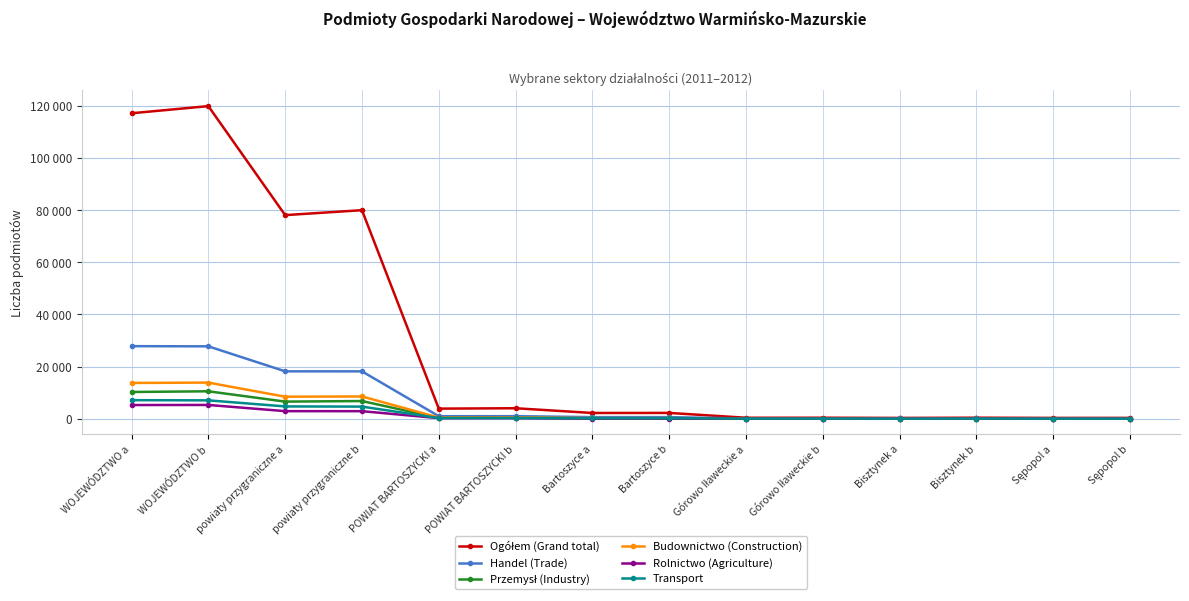

What are all the series names shown in the legend?

Ogółem (Grand total), Handel (Trade), Przemysł (Industry), Budownictwo (Construction), Rolnictwo (Agriculture), Transport